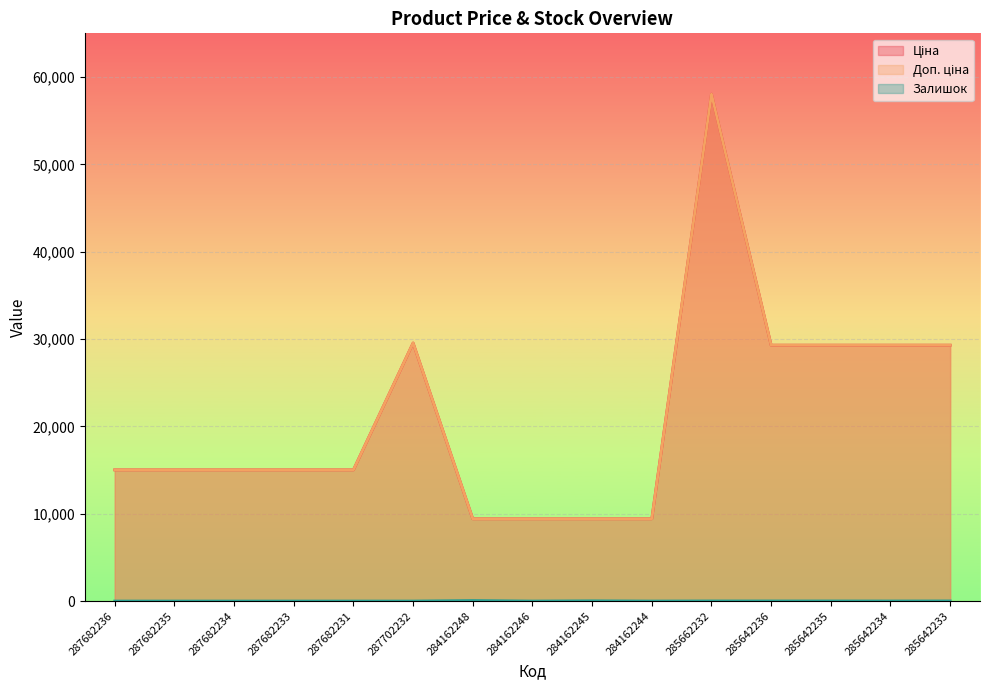

What is the label of the 10th point from the right?

287702232